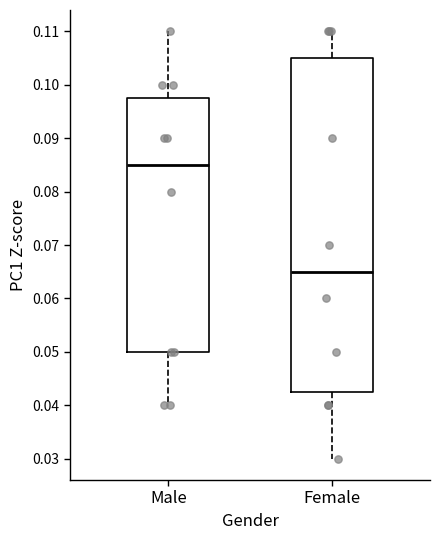

Which box has the lowest median line?

Female